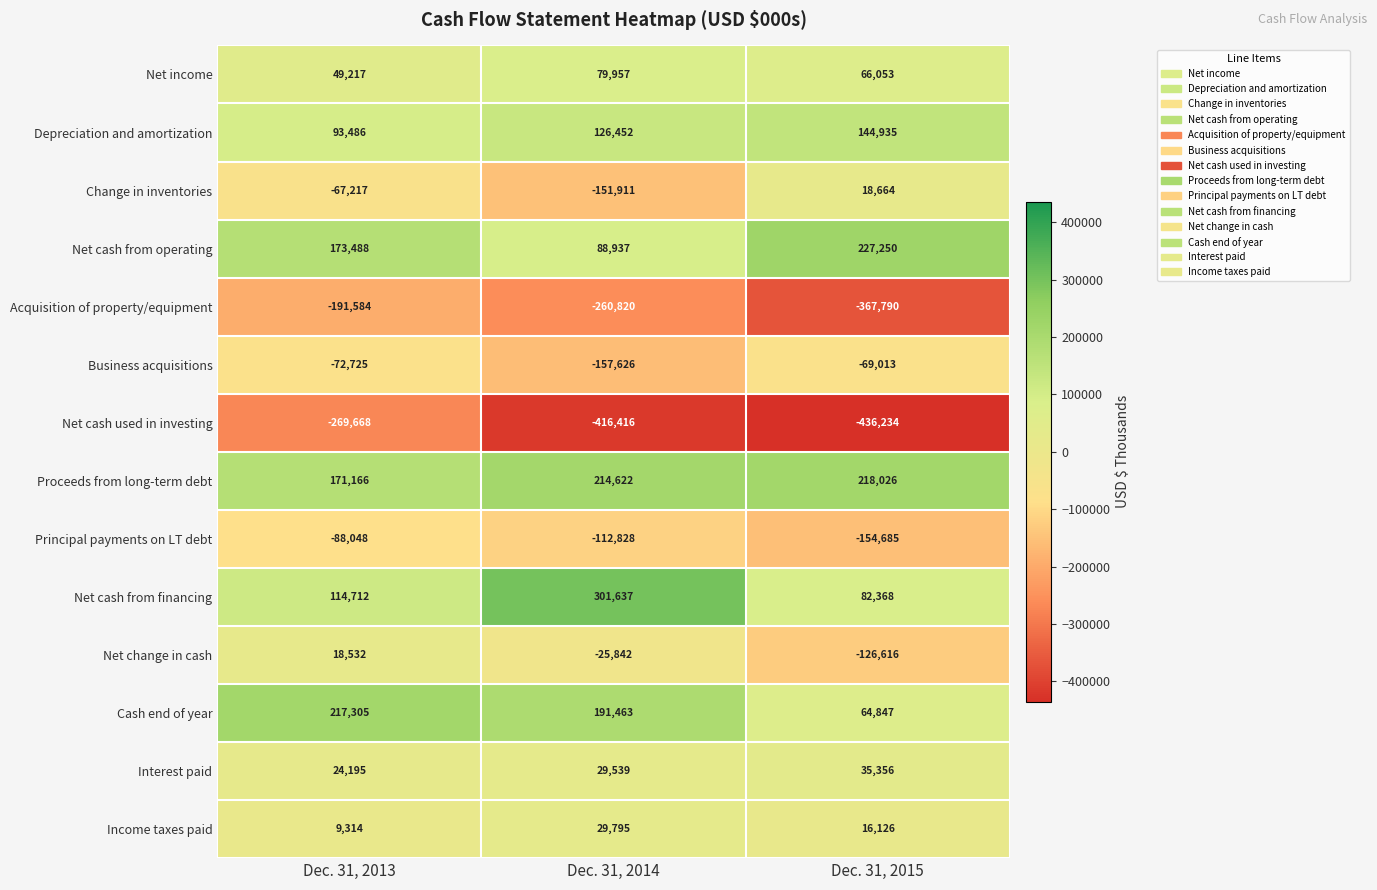

What is the sum of the Net cash from operating values at Dec. 31, 2014 and Dec. 31, 2013?

262425